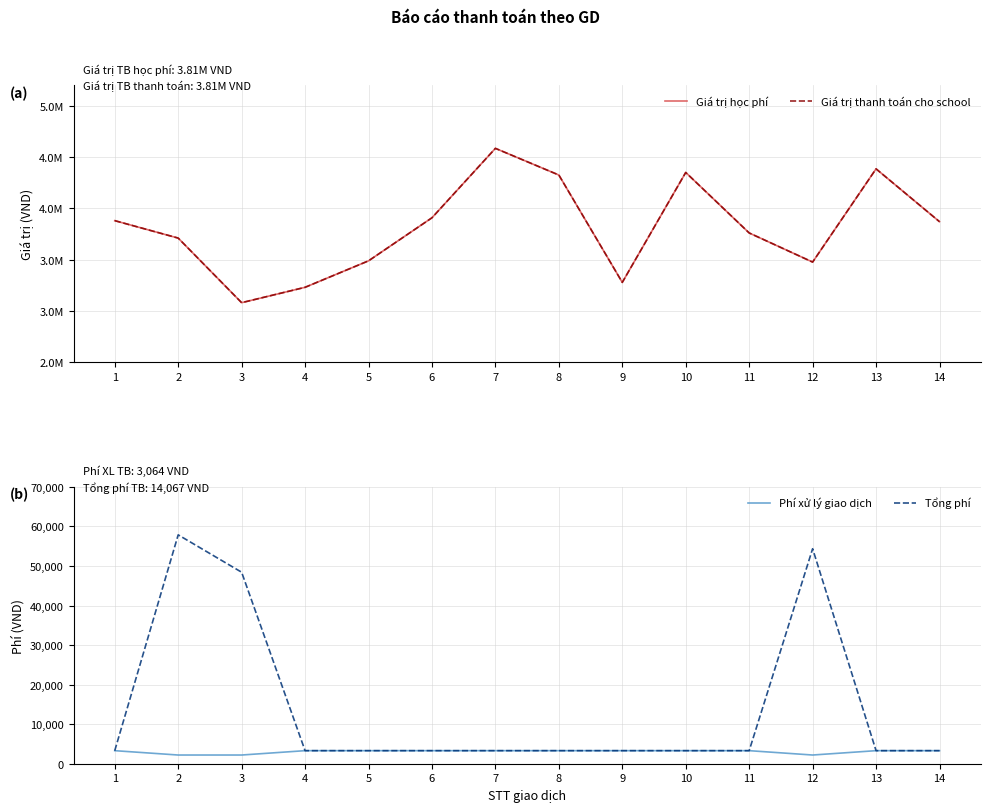

At which label does Giá trị học phí first exceed 3871000?

1